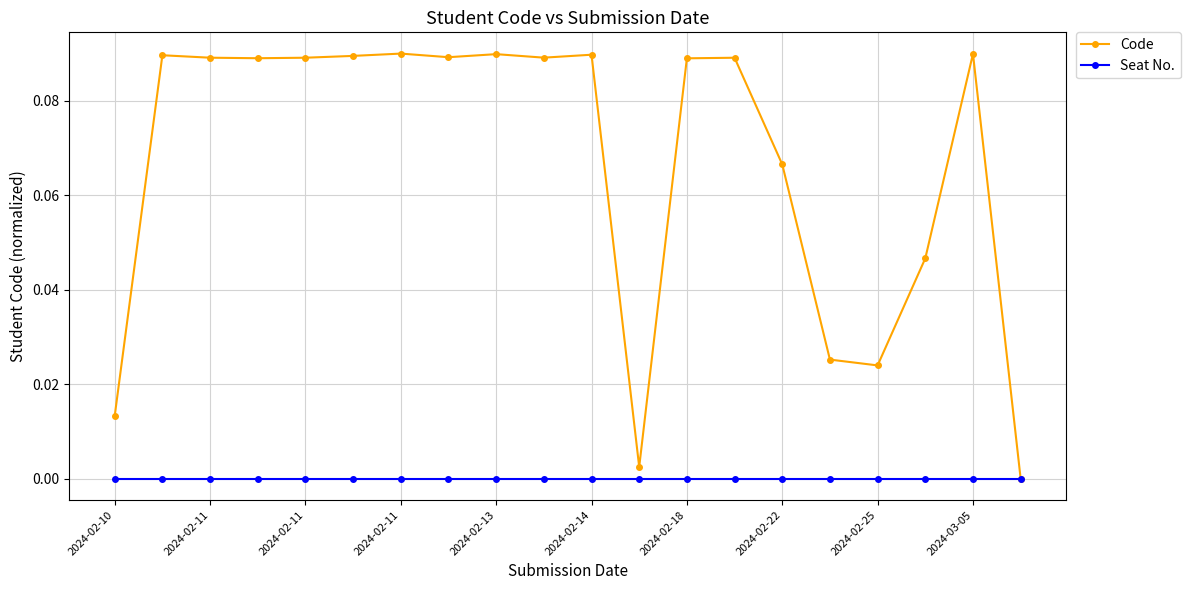

Which series has the largest total across all categories?

Code